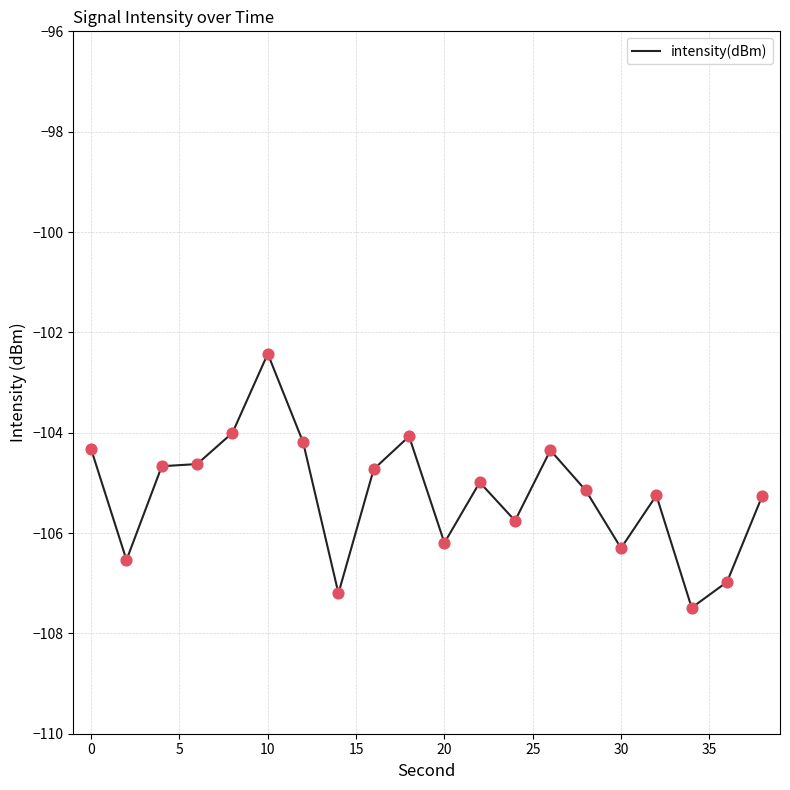

What is the difference between the maximum and minimum values?

5.1